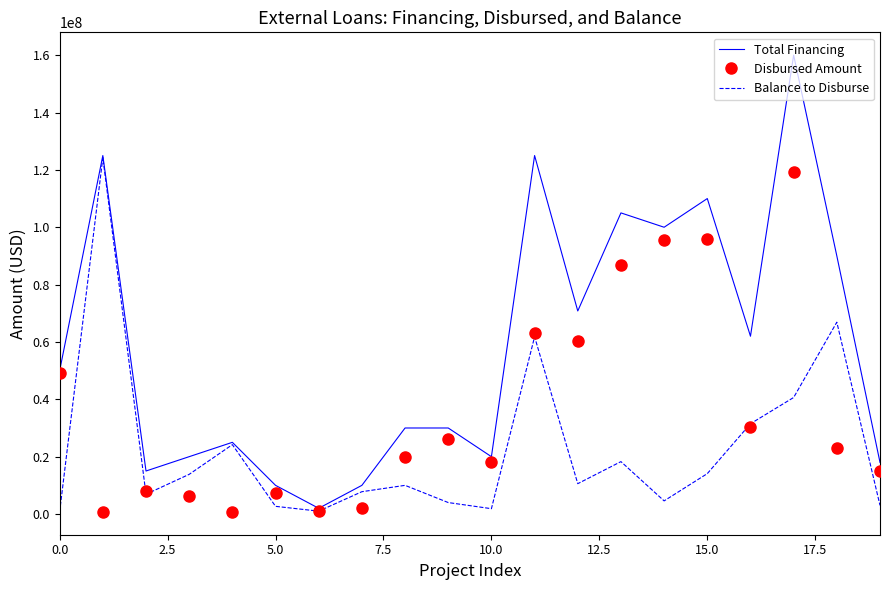

Which series has the widest spread of values?

Total Financing